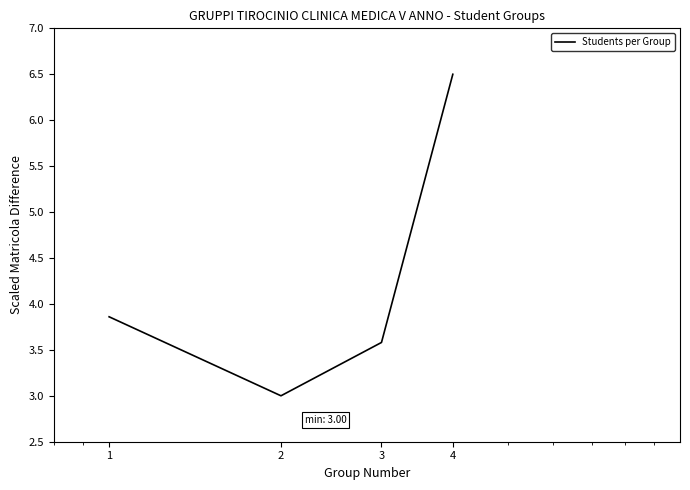

True or false: there are more than 1 points higher than both neighbors.

False